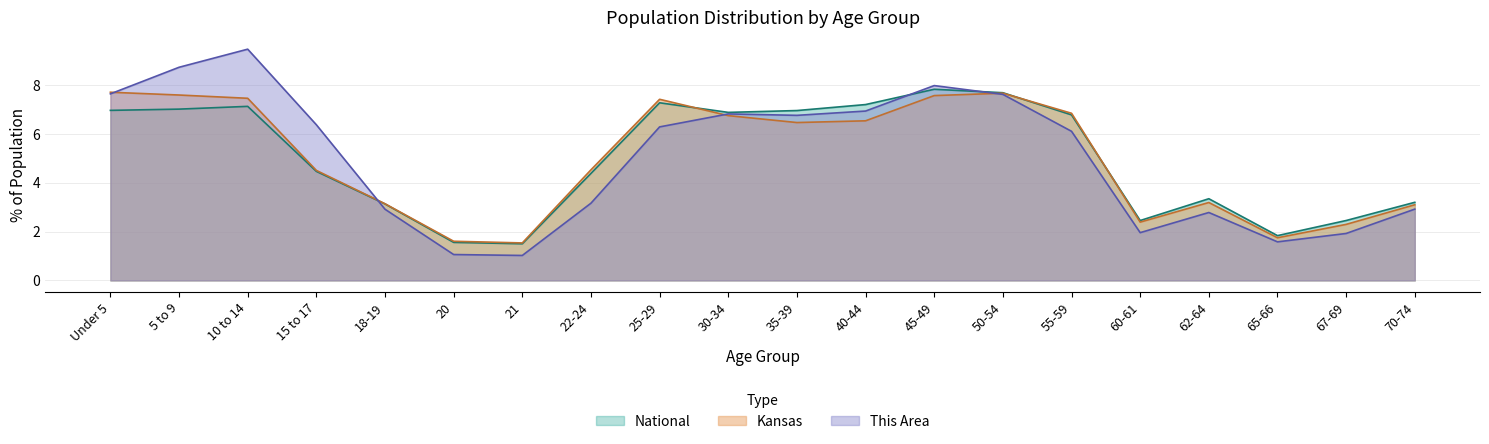

At which category is the sum across all series the highest?

10 to 14